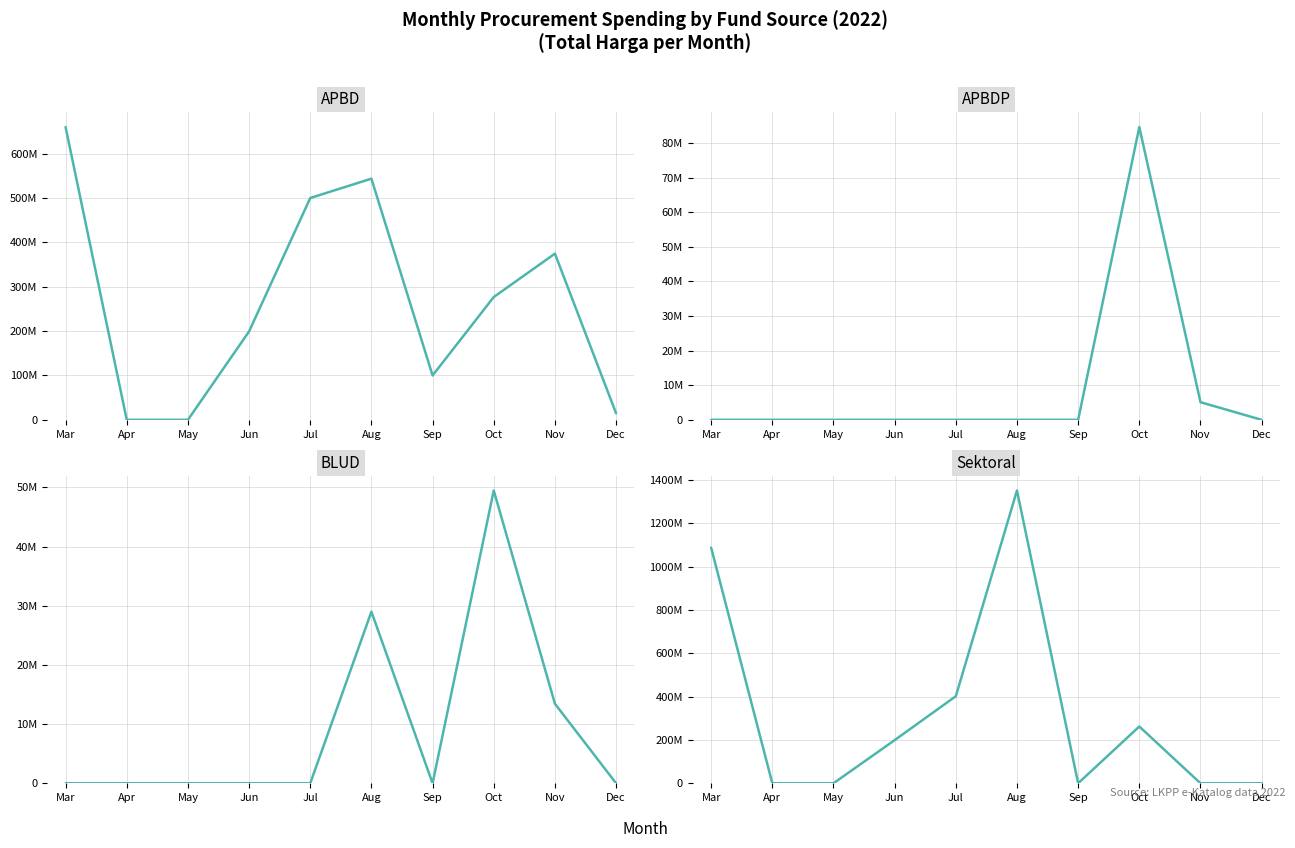

How many BLUD values are between 0 and 13442000?

8